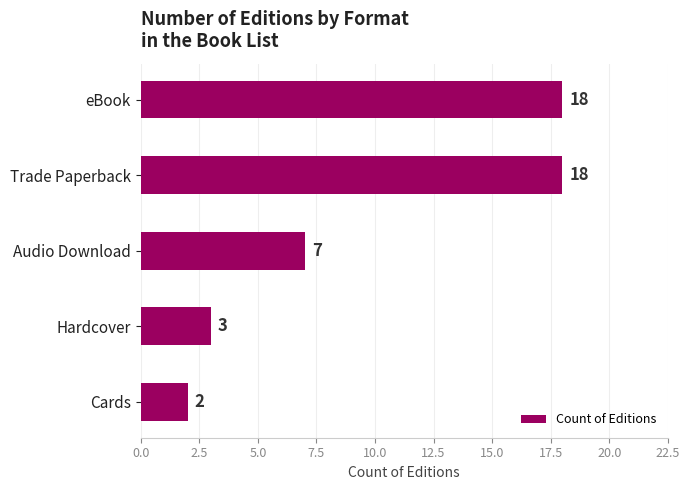

What is the label of the 1st bar from the bottom?

Cards